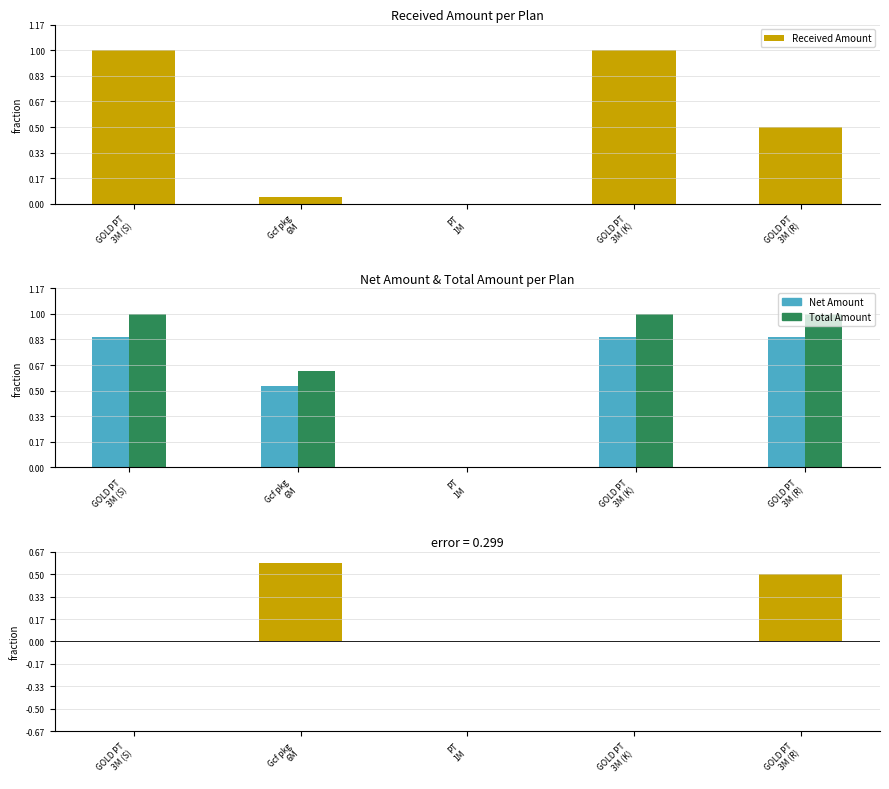

Where is Total - Received nearest to the value 3500?

GOLD PT
3M (R)